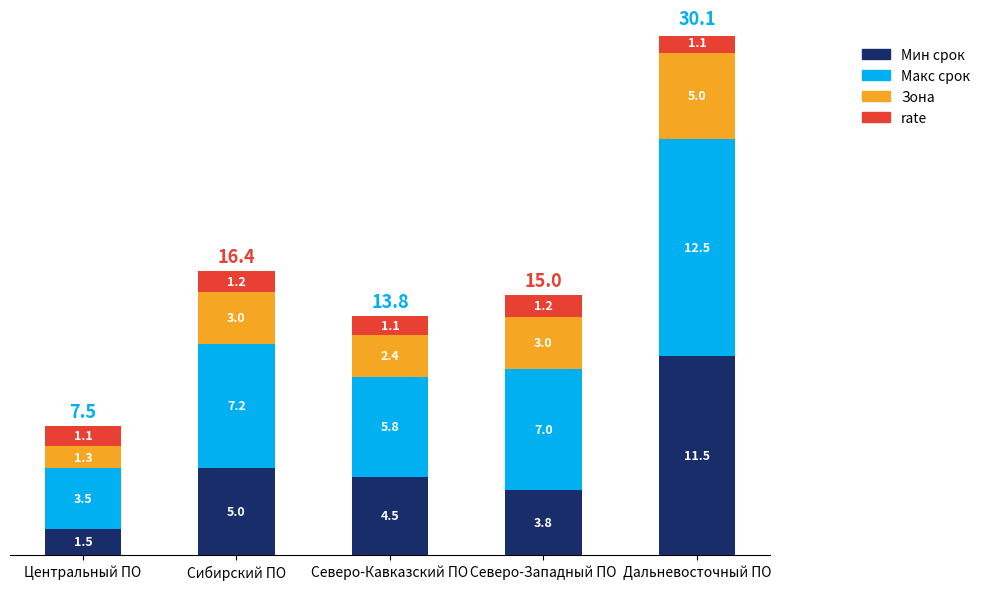

True or false: Мин срок has a value of 1.7 at Северо-Западный ПО.

False